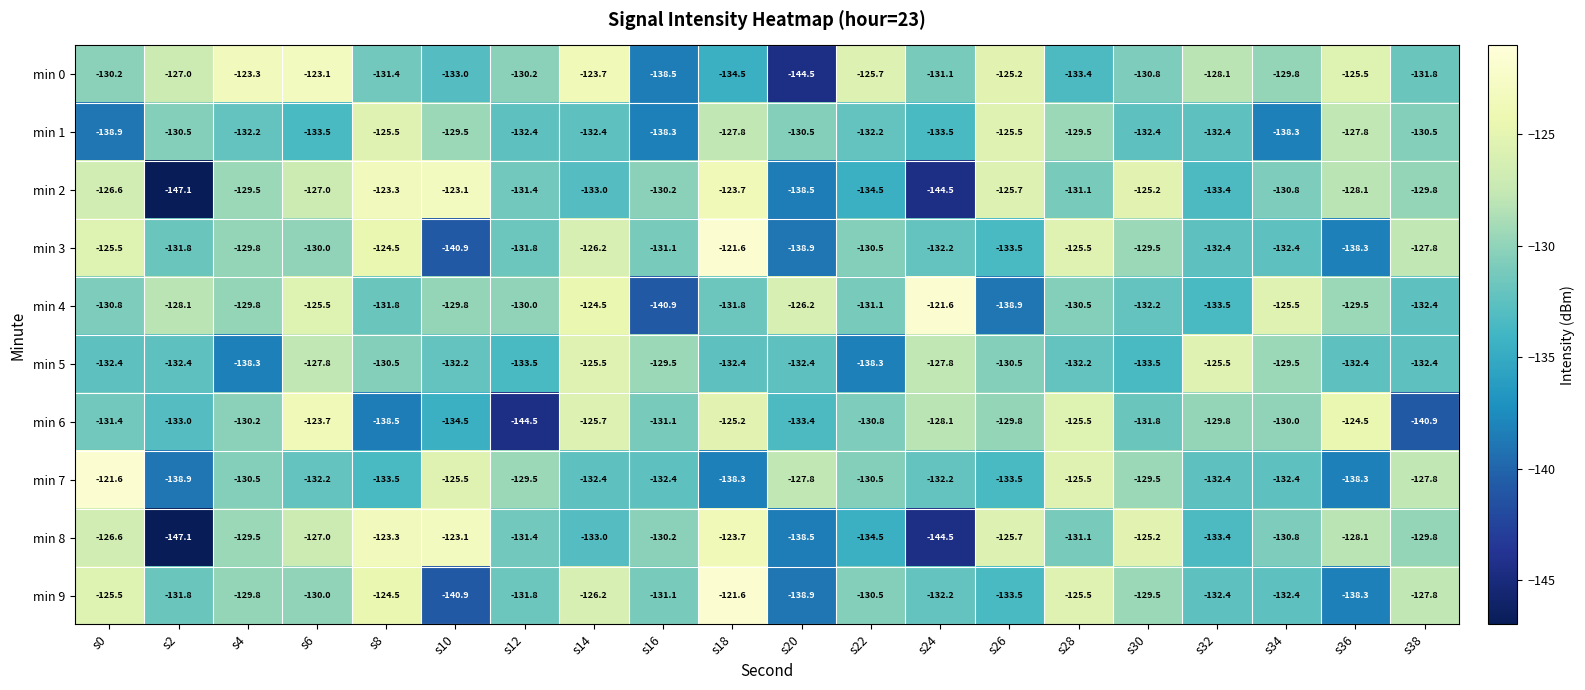

Which series has the largest total across all categories?

min 0